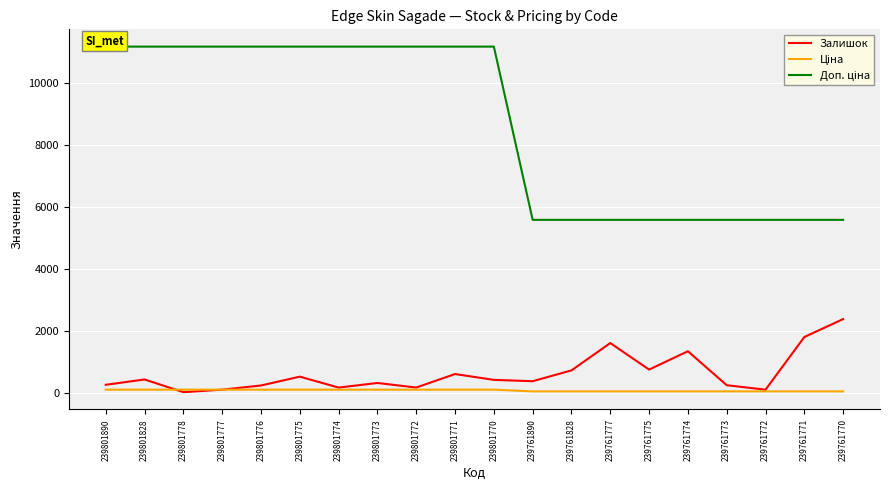

At 239801778, list the series in order from smallest to largest.

Залишок, Ціна, Доп. ціна